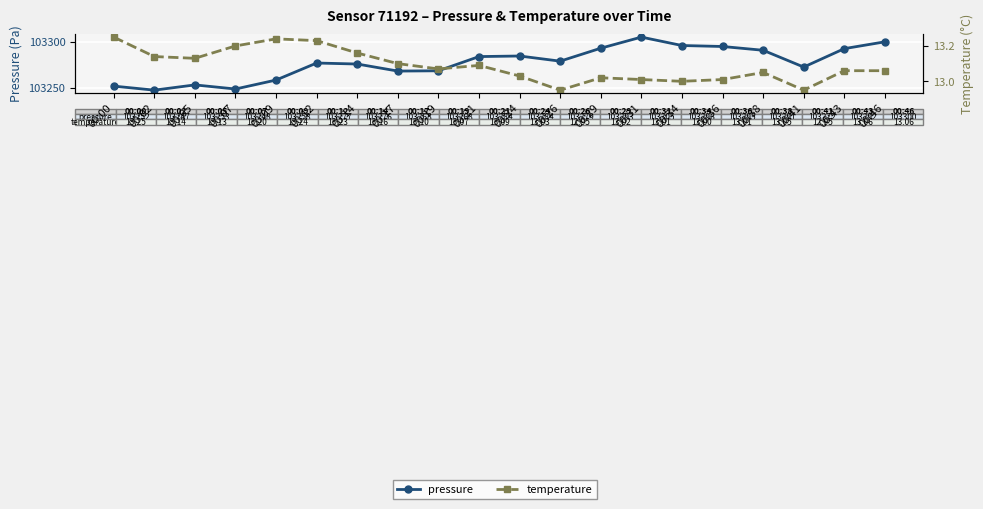

How many interior local peaks does the temperature series have?

4